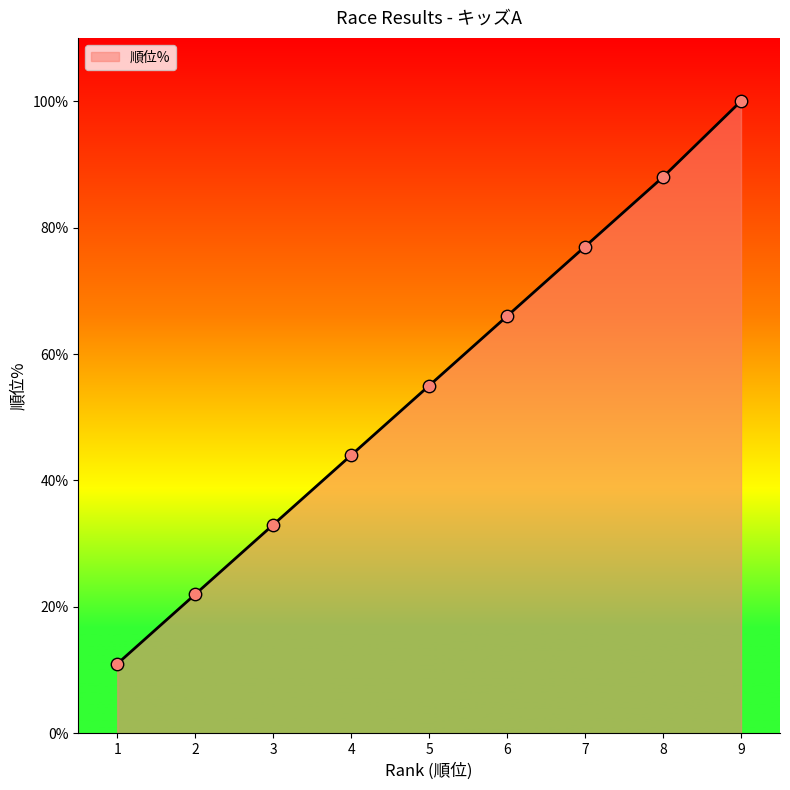

Which has a higher value, 6 or 2?

6